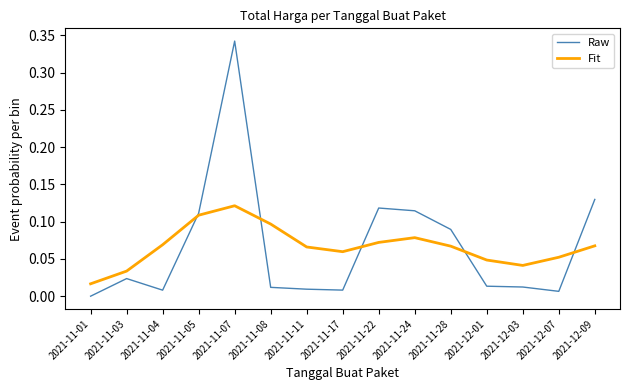

Does the chart have visible grid lines?

No